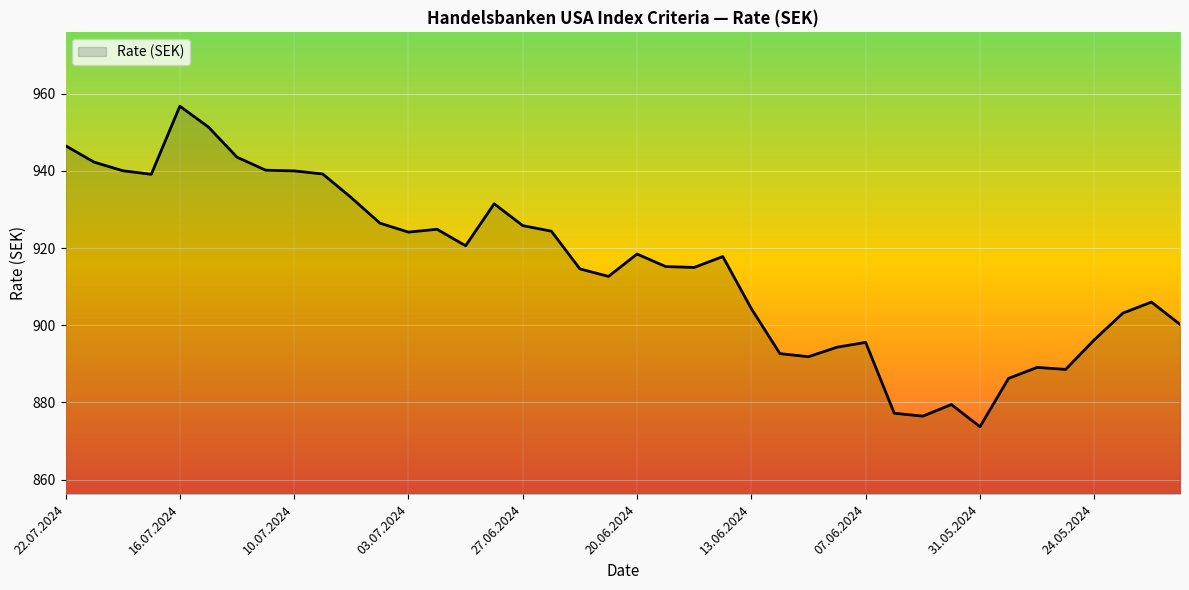

What is the maximum value shown in the chart?

956.8